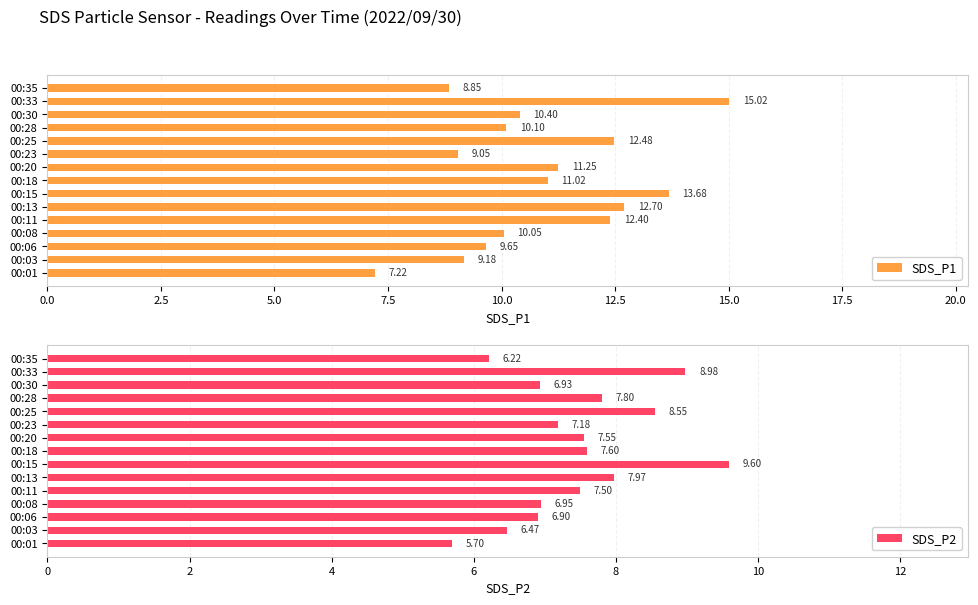

What are all the series names shown in the legend?

SDS_P1, SDS_P2